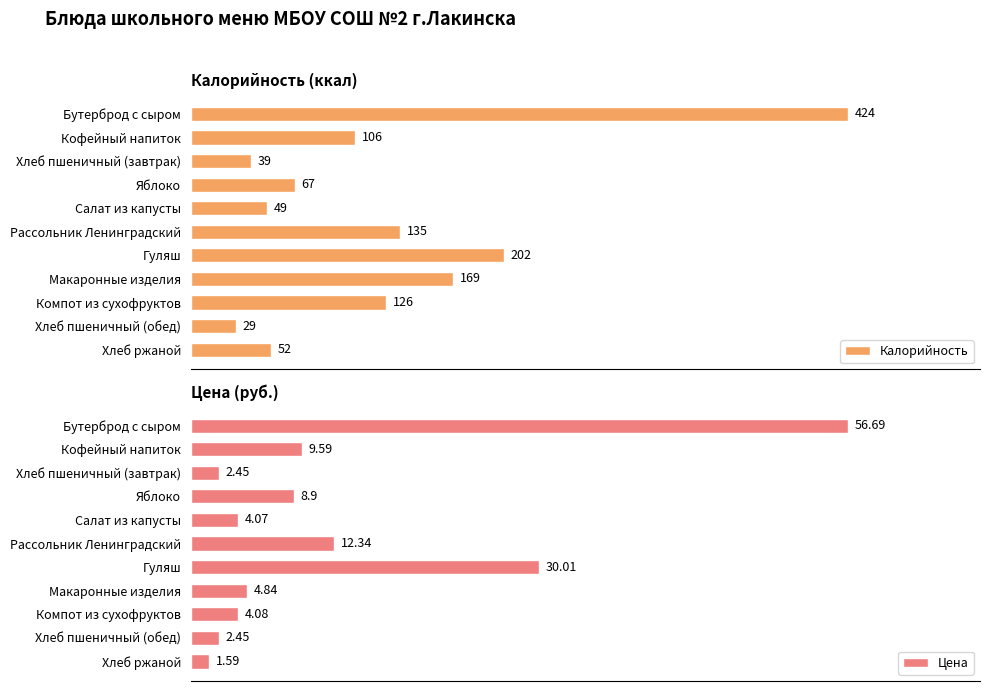

Where is Калорийность nearest to the value 226?

Гуляш